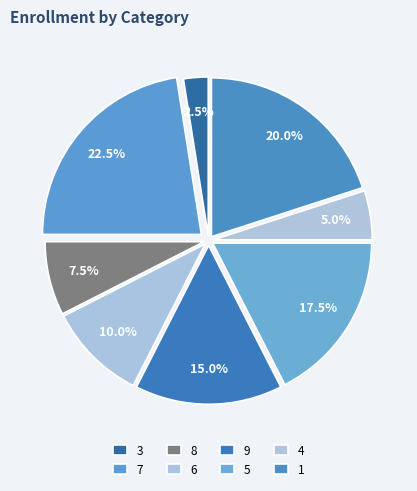

Which category has the biggest portion of the pie?

7